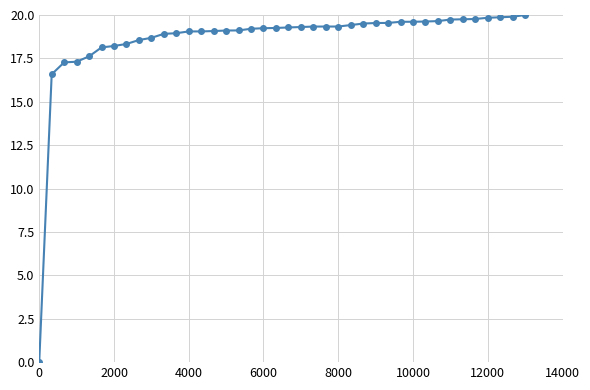

What is the average value?

18.6